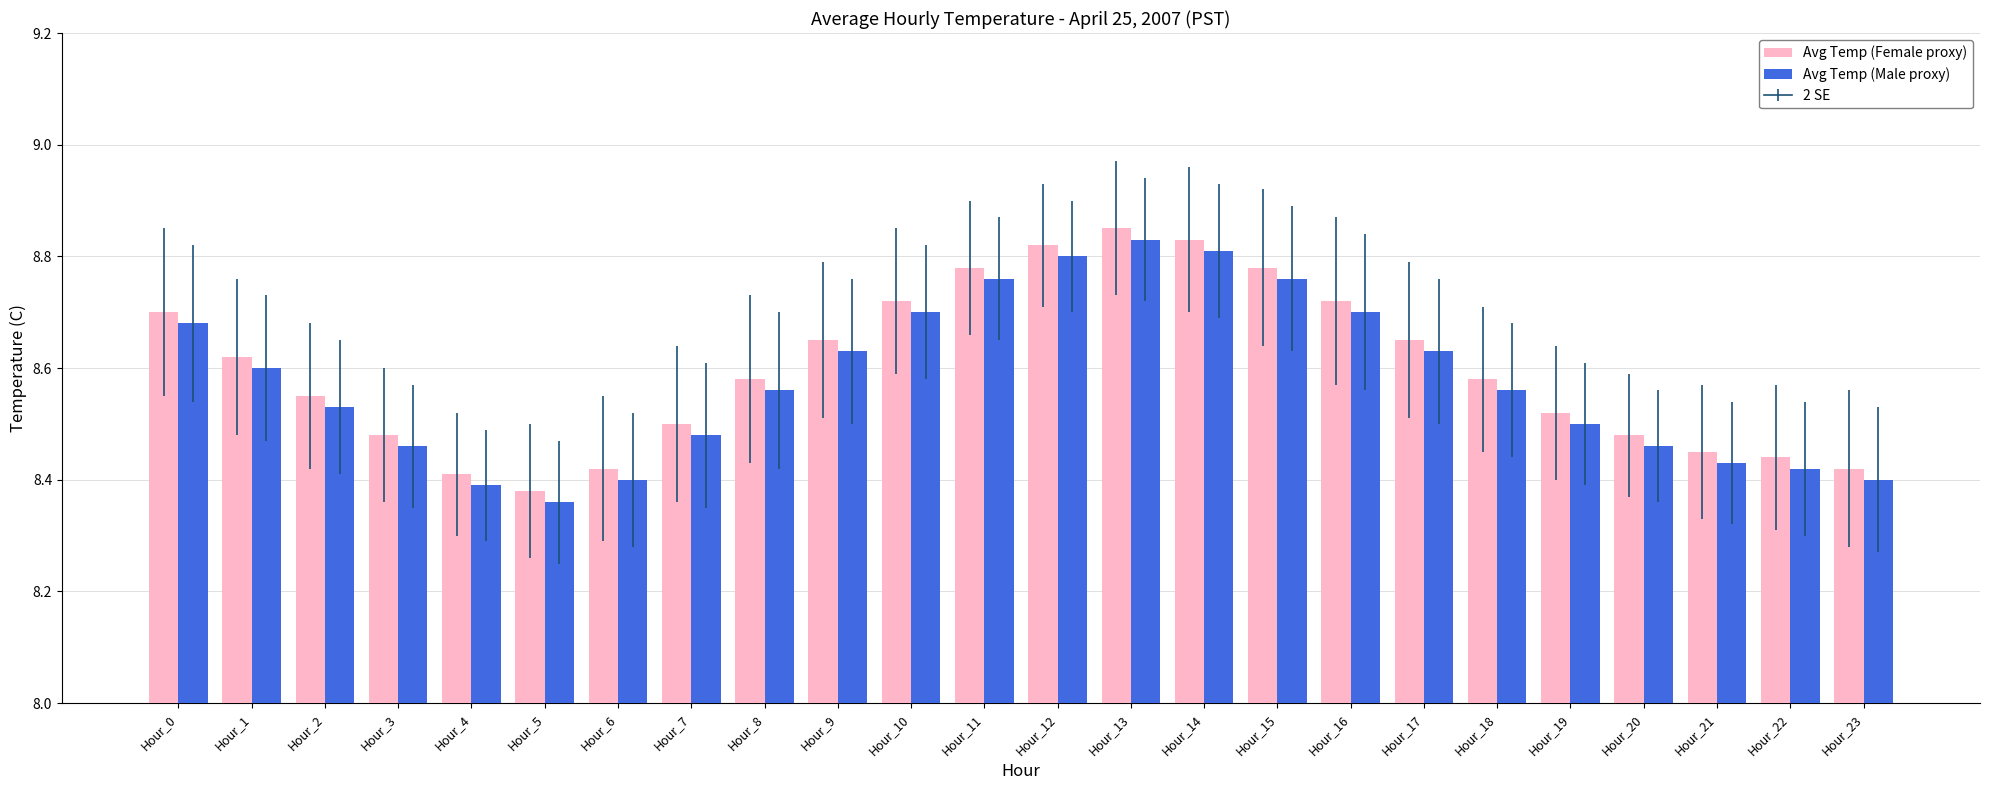

What is the sum of the Avg Temp (Male proxy) values at Hour_7 and Hour_2?

17.0